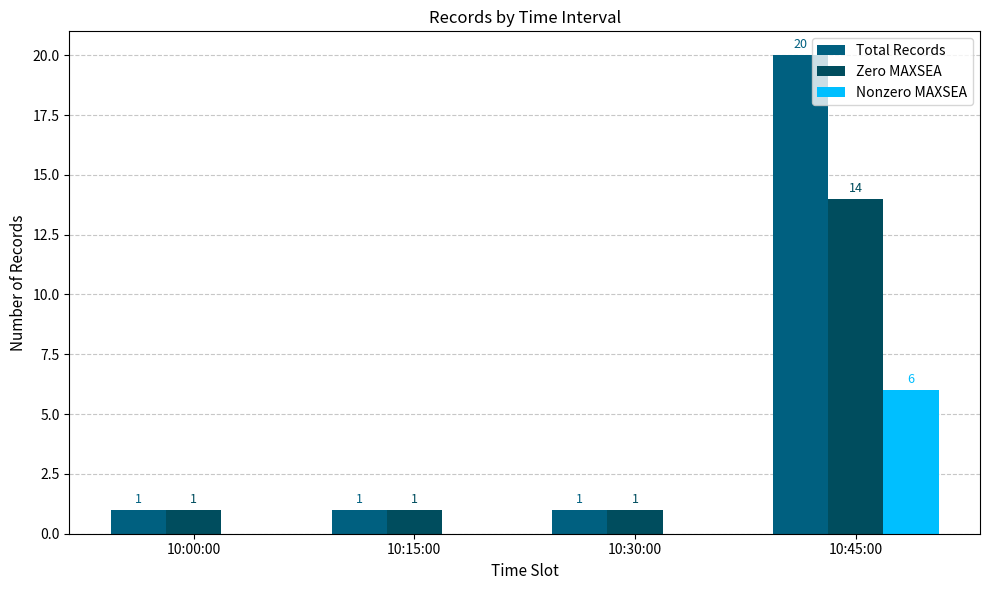

Which series has the largest range (max minus min)?

Total Records